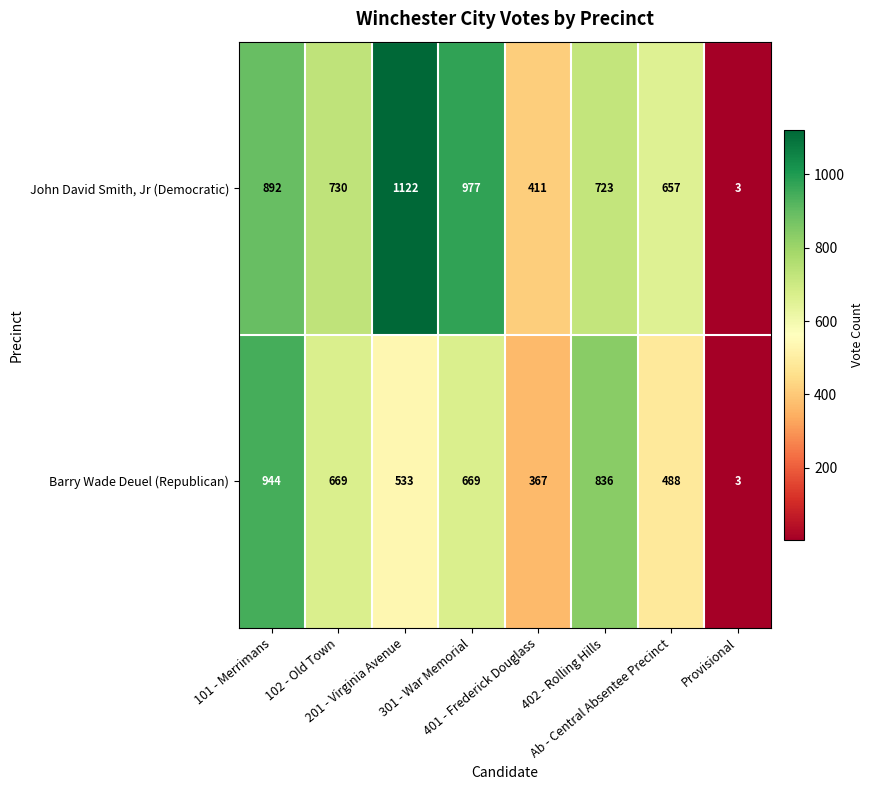

What is the difference between the maximum and second lowest values in the Barry Wade Deuel (Republican) series?

577